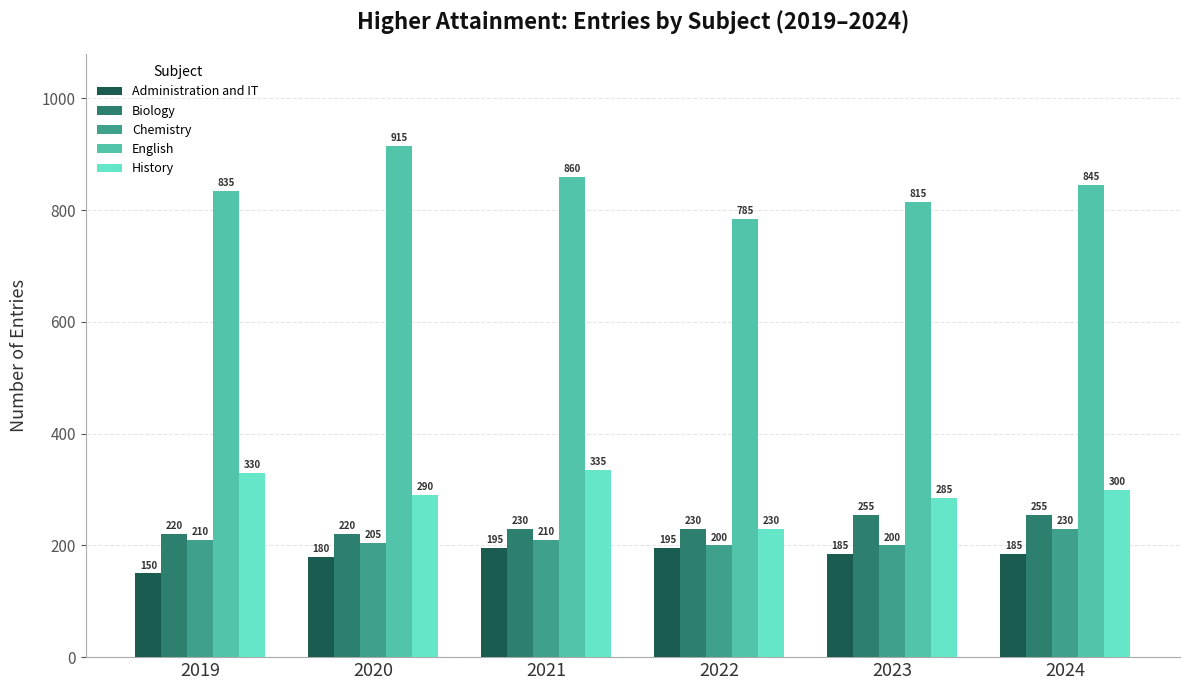

What is the difference between the maximum and minimum values in the Administration and IT series?

45